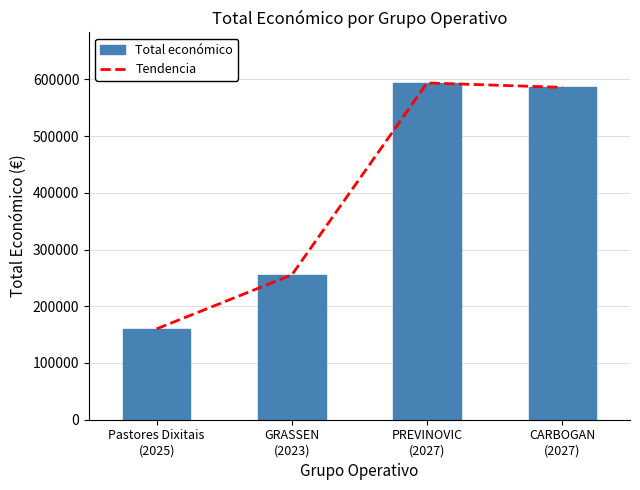

Read the value at PREVINOVIC
(2027).

593715